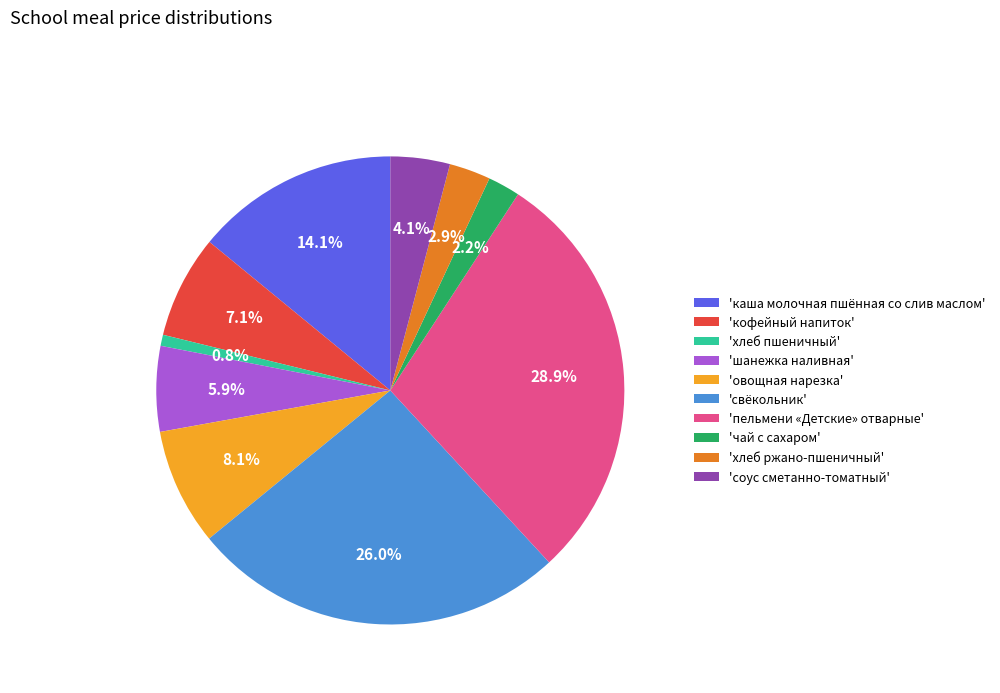

What is the largest slice in the pie chart?

'пельмени «Детские» отварные'